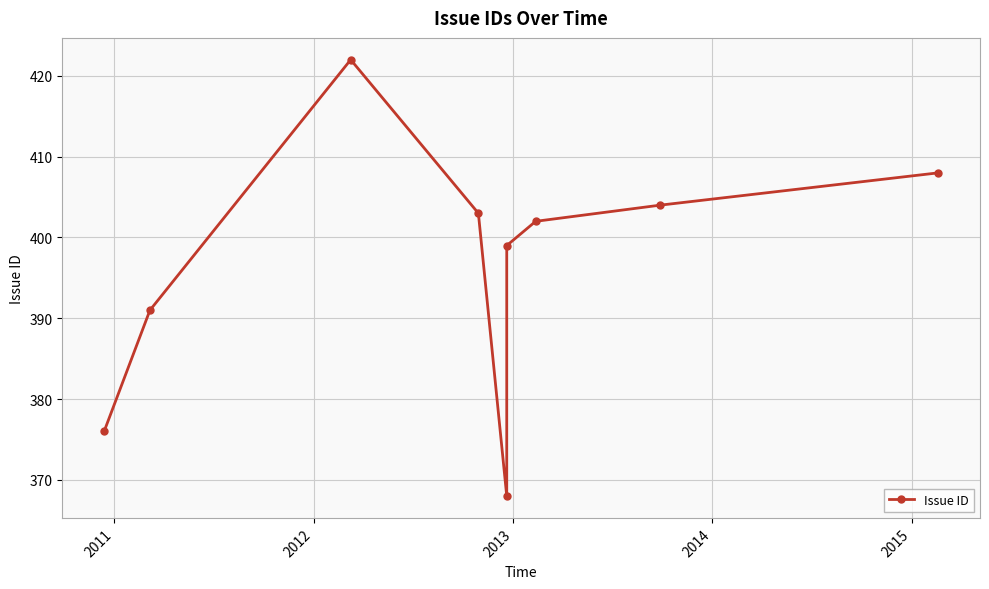

Where is the first local maximum?

2012